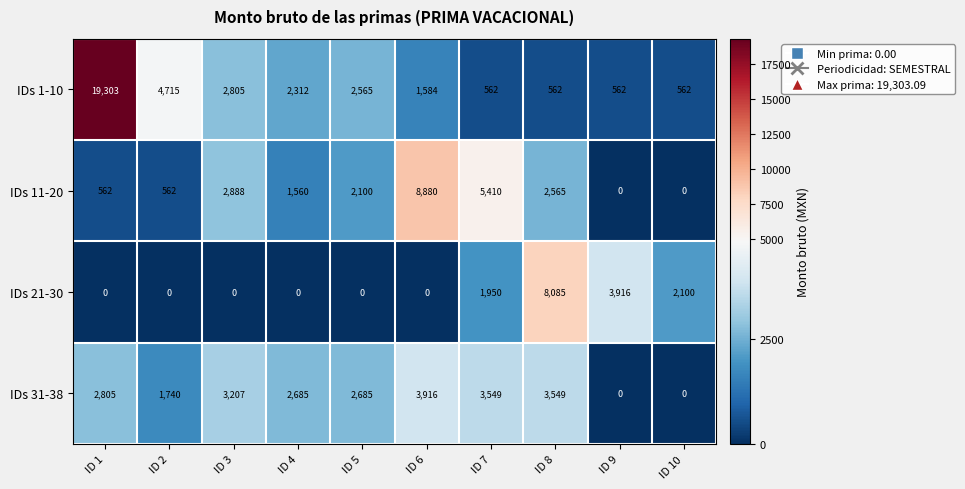

What is the spread (max minus min) of values at ID 3?

3207